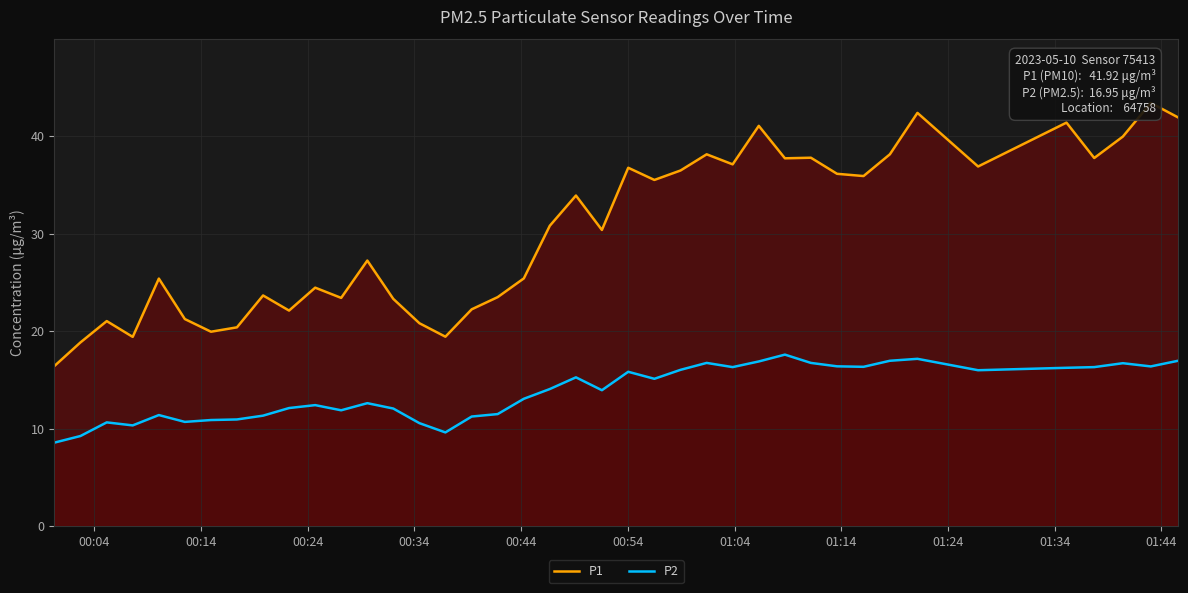

What is the value of the P1 point at the 32nd from the left?

35.9